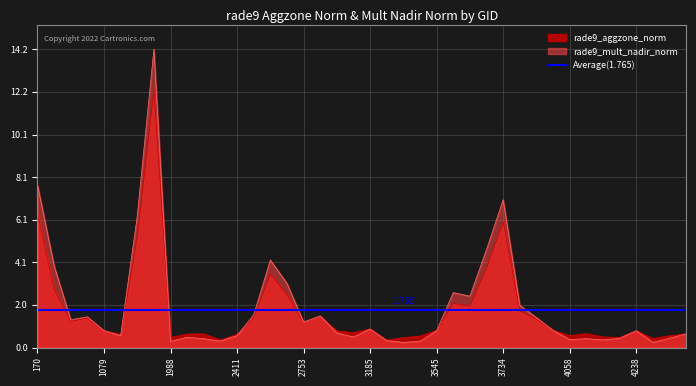

Between which two adjacent categories do rade9_mult_nadir_norm and rade9_aggzone_norm first intersect?

1079 and 1115